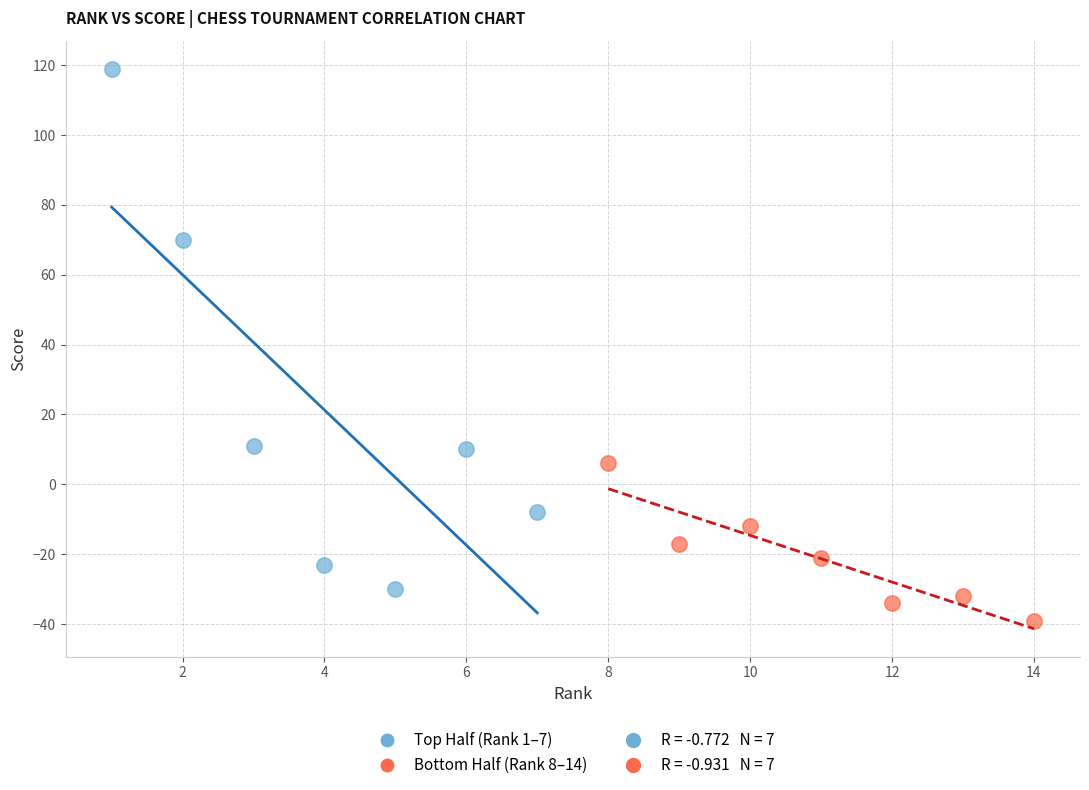

Which series has the largest Y range (max minus min)?

Top Half (Rank 1–7)